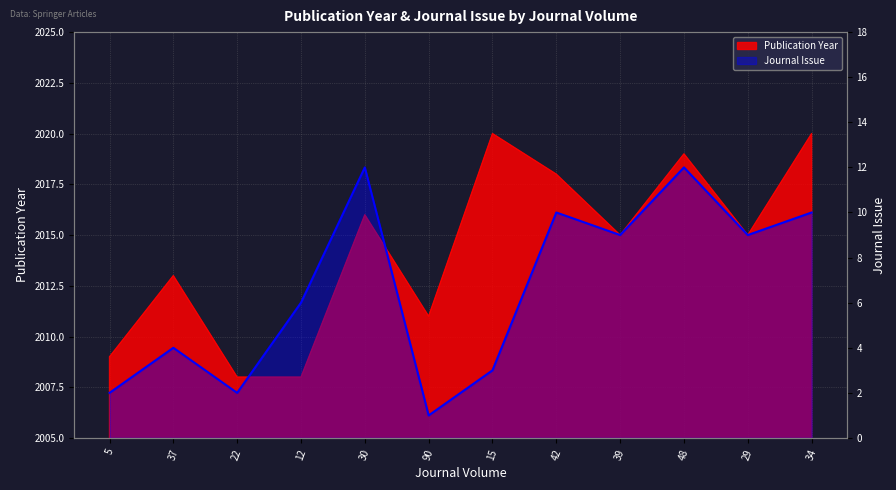

The value at 42 is 10. True or false?

True